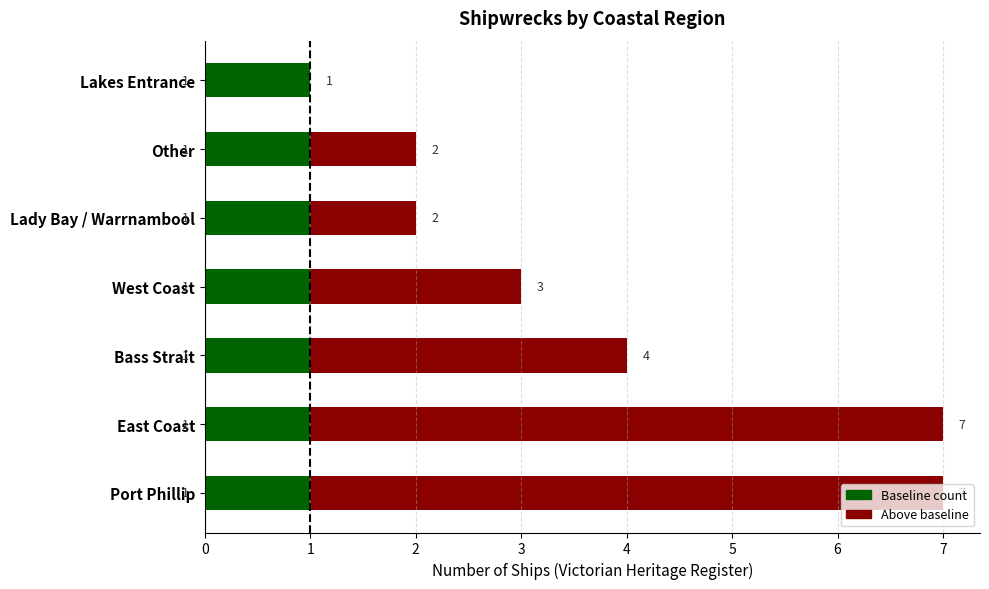

The Baseline count series shows 1 at Bass Strait. True or false?

True